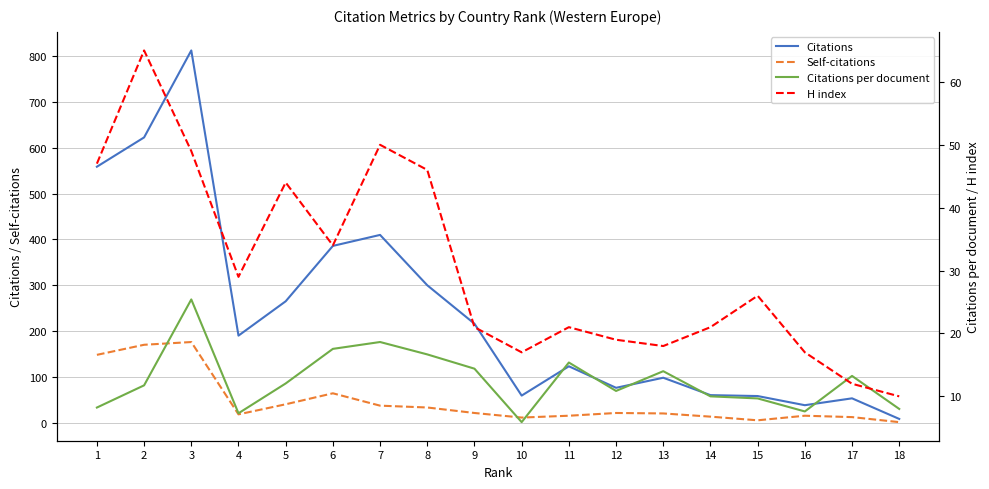

What is the difference between the H index values at 10 and 3?

32.0